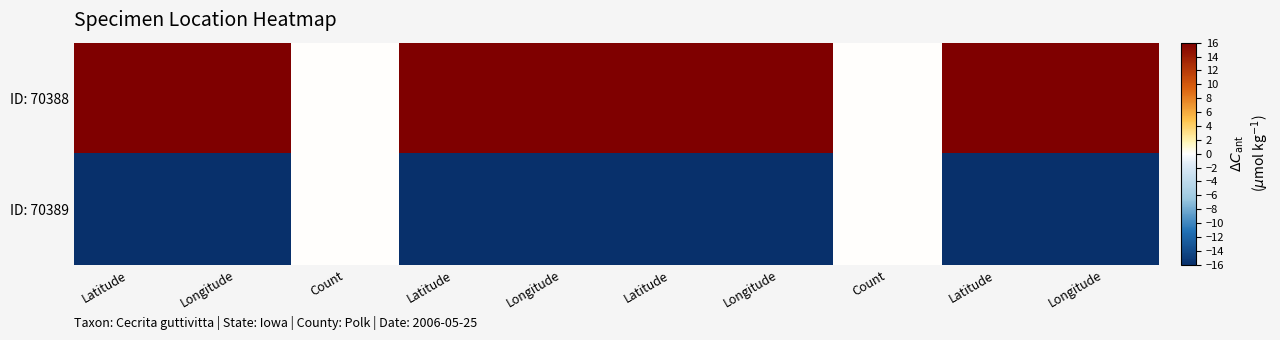

Which series has the largest total across all categories?

ID: 70388